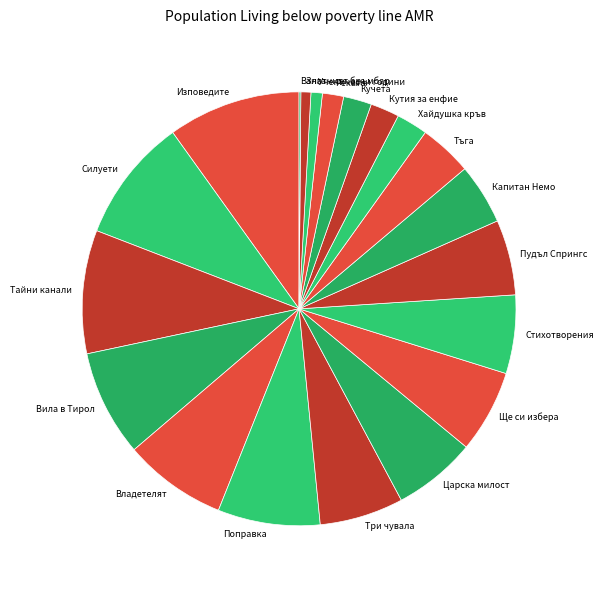

Is the sum of Изповедите and Стихотворения greater than half?

No